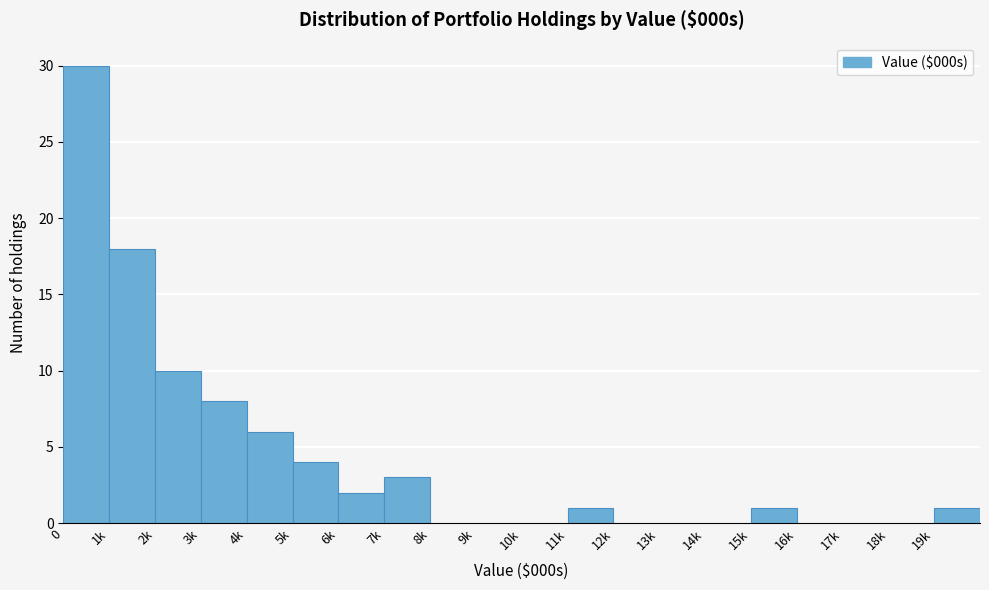

Reading left to right, list all the values displayed in this chart.

0=30	1k=18	2k=10	3k=8	4k=6	5k=4	6k=2	7k=3	8k=0	9k=0	10k=0	11k=1	12k=0	13k=0	14k=0	15k=1	16k=0	17k=0	18k=0	19k=1